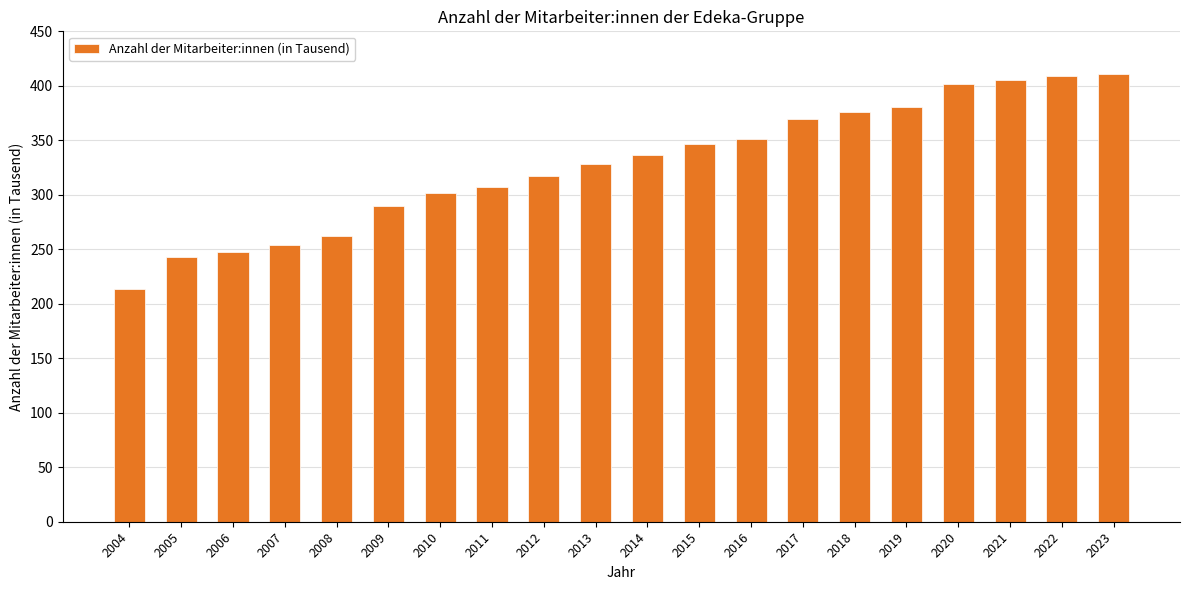

What is the ratio of the value at 2006 to the value at 2009?

0.9